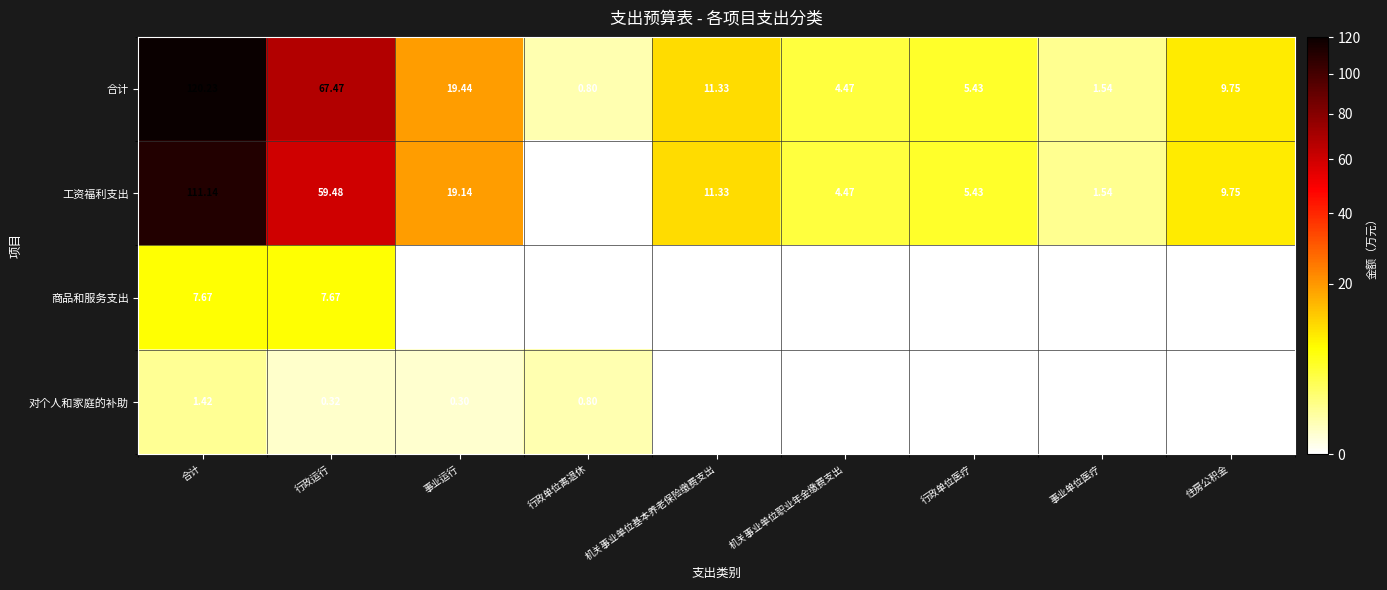

Is the value of 商品和服务支出 at 行政单位离退休 greater than the value of 对个人和家庭的补助 at 行政运行?

No